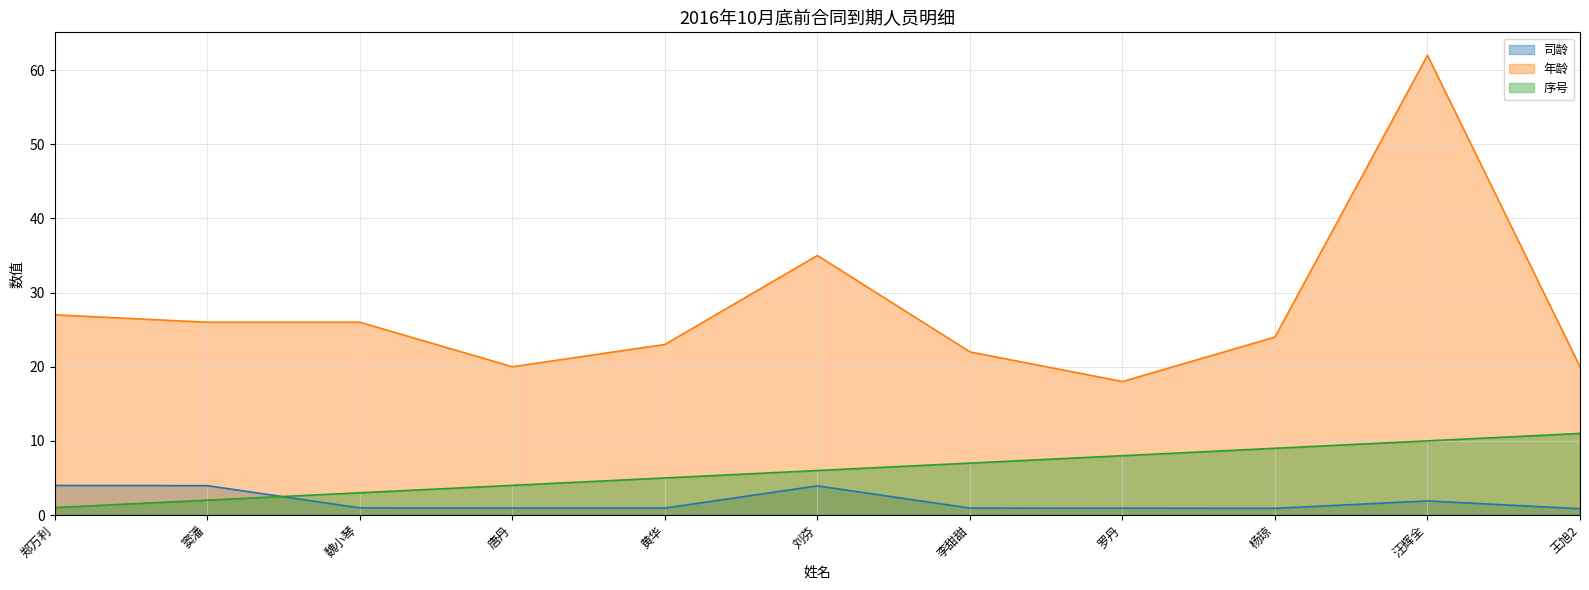

How many values in the 序号 series exceed 6?

5